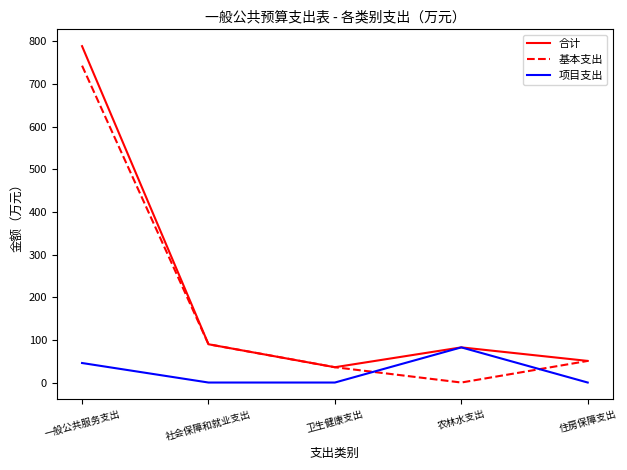

Read the 合计 value at 住房保障支出.

50.6